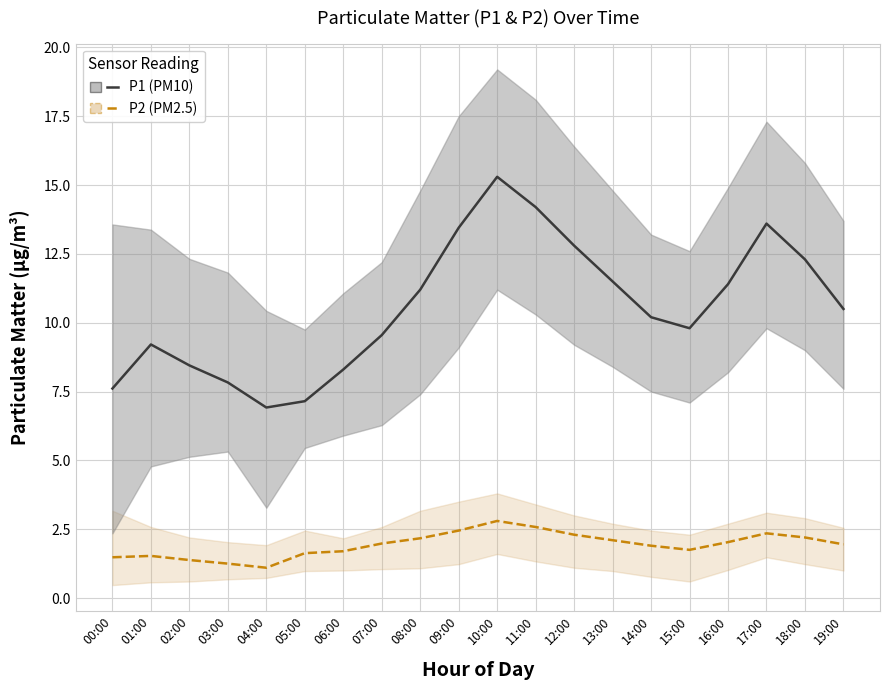

Which series has the widest spread of values?

P1